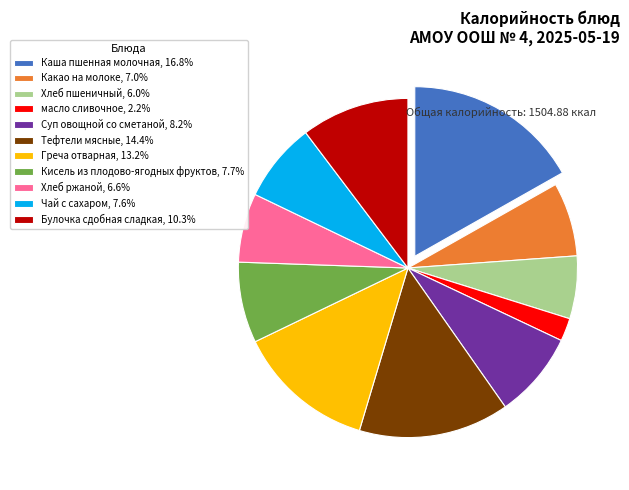

Approximately how many times larger is the value at Булочка сдобная сладкая, 10.3% compared to Хлеб ржаной, 6.6%?

1.6